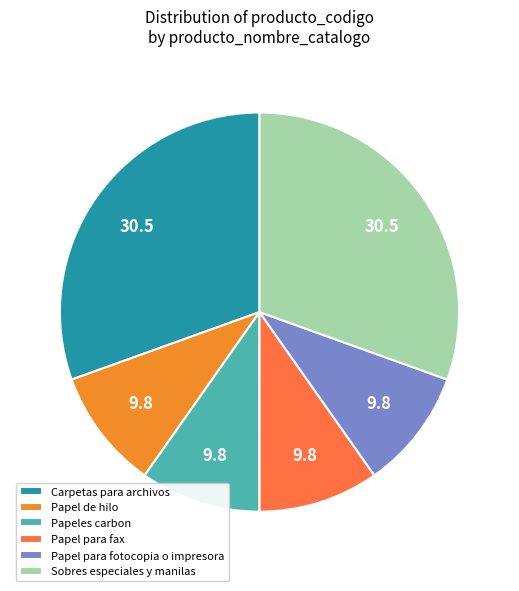

Is the sum of Papel para fax and Carpetas para archivos greater than half?

No